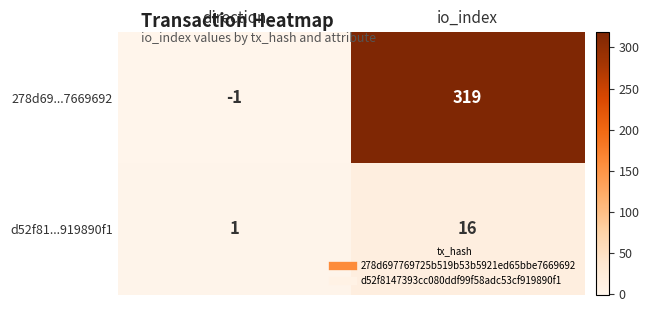

List the series in order of their peak value, lowest first.

d52f81...919890f1, 278d69...7669692